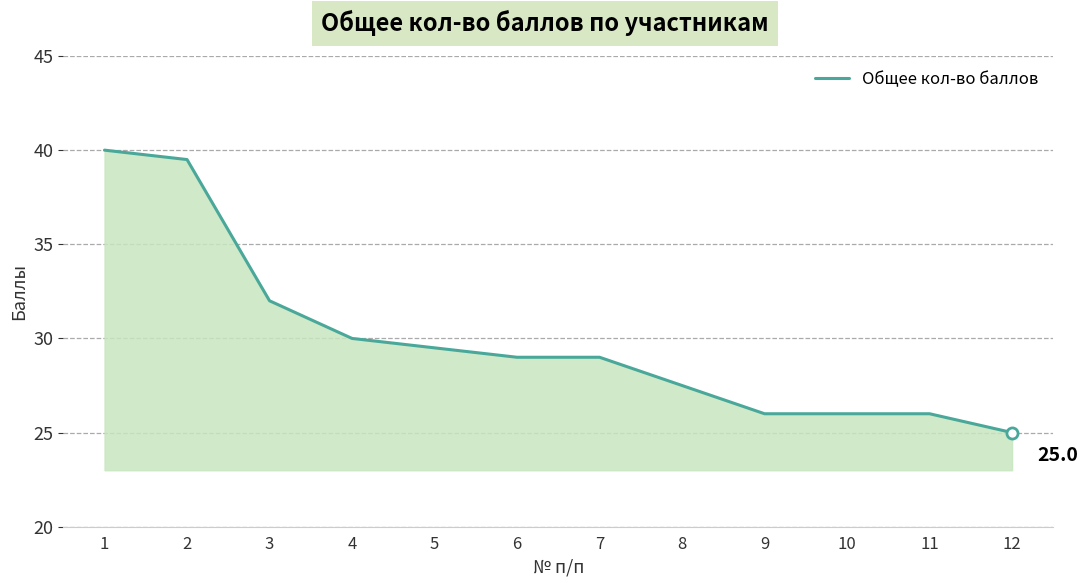

What is the minimum value shown in the chart?

25.0